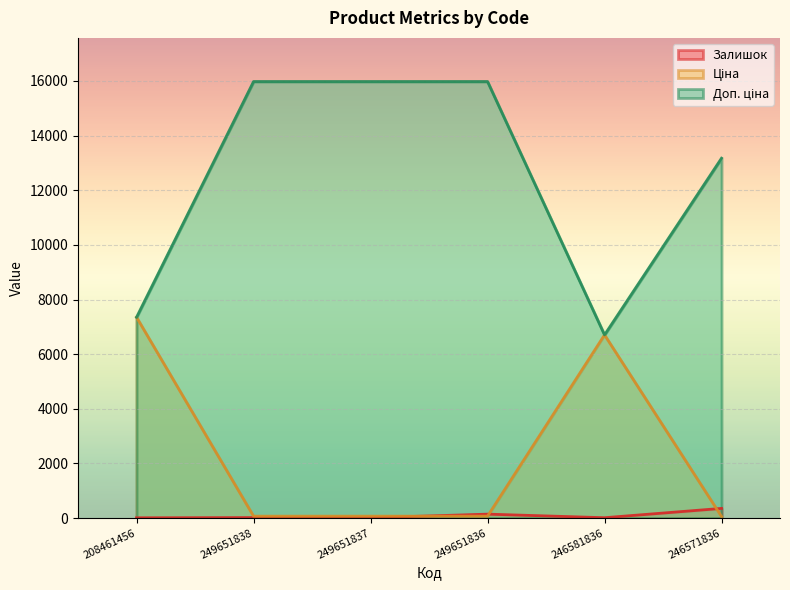

How many data points in Доп. ціна are less than 15977?

3